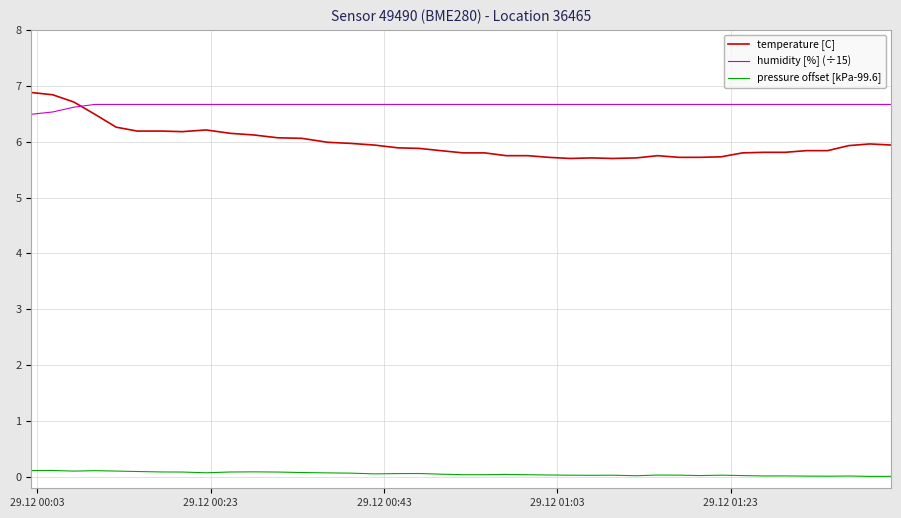

True or false: pressure offset [kPa-99.6] and temperature [C] intersect in this chart.

False